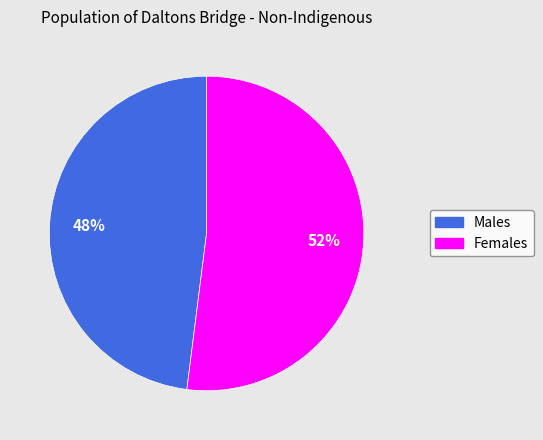

Which has a higher value, Males or Females?

Females